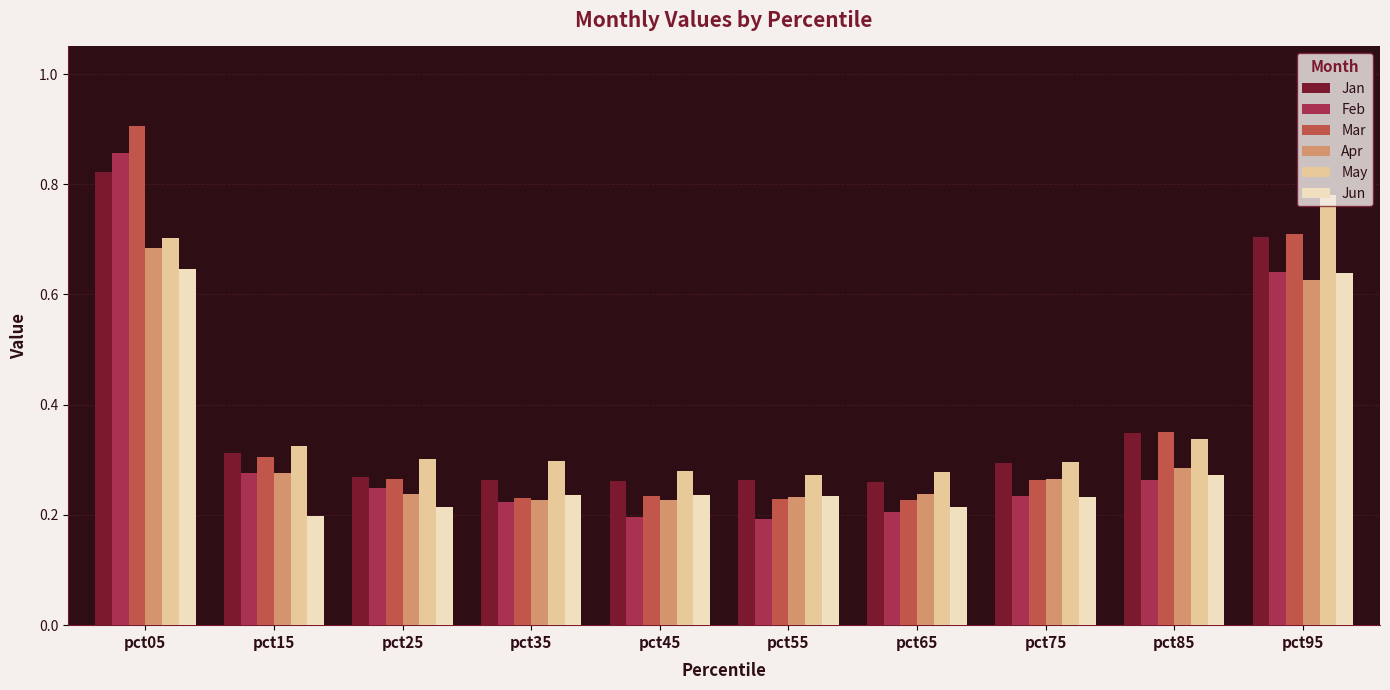

Which series has the largest range (max minus min)?

Mar